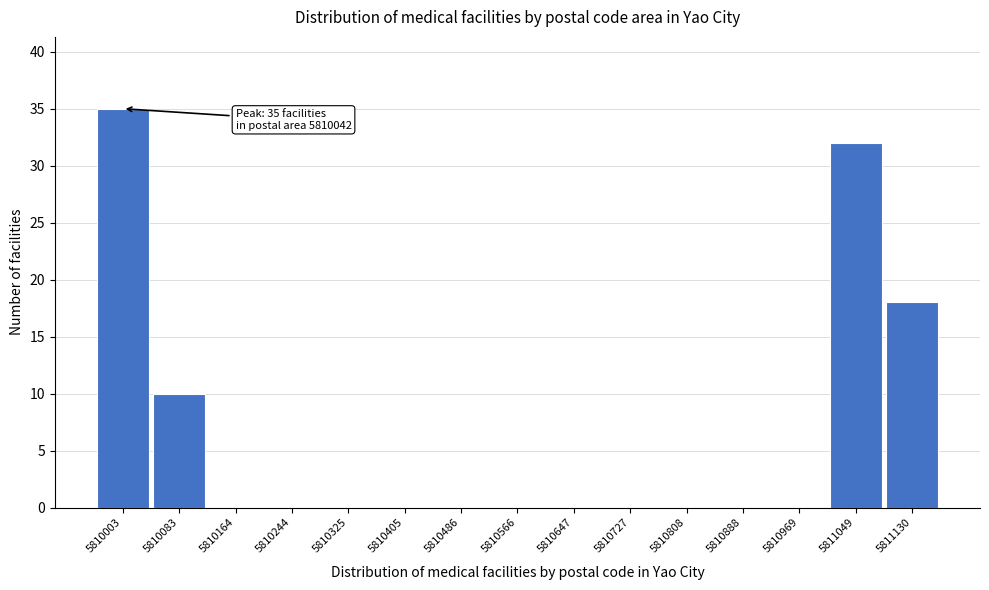

Reading right to left, what are all the values shown in this chart?

5811130=18	5811049=32	5810969=0	5810888=0	5810808=0	5810727=0	5810647=0	5810566=0	5810486=0	5810405=0	5810325=0	5810244=0	5810164=0	5810083=10	5810003=35